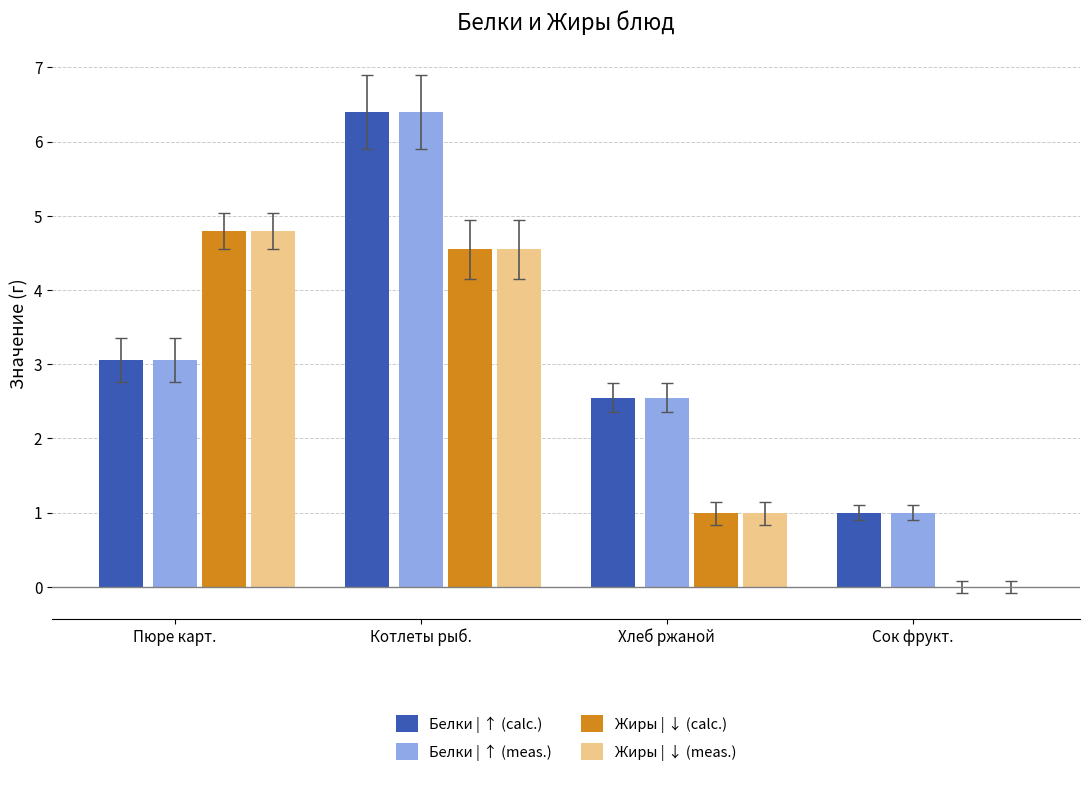

Is it true that Жиры | ↓ (meas.) equals 1.0 at Хлеб ржаной?

True